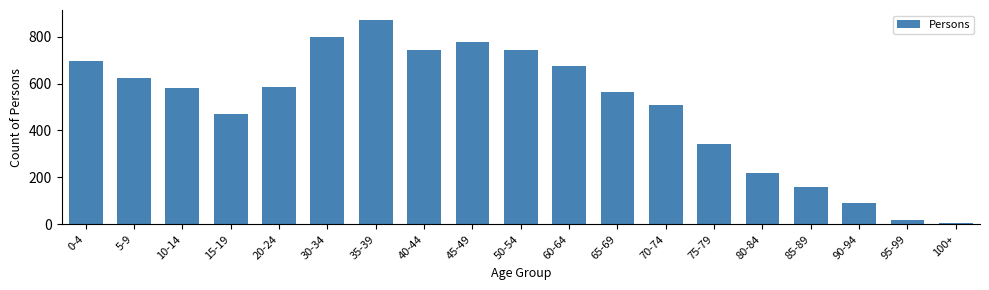

What is the sum of the values at 60-64 and 85-89?

835